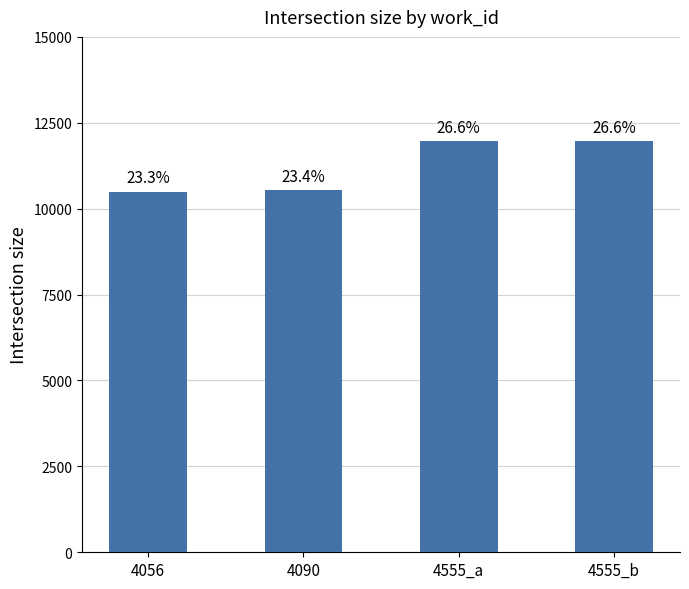

Are the bars horizontal?

No